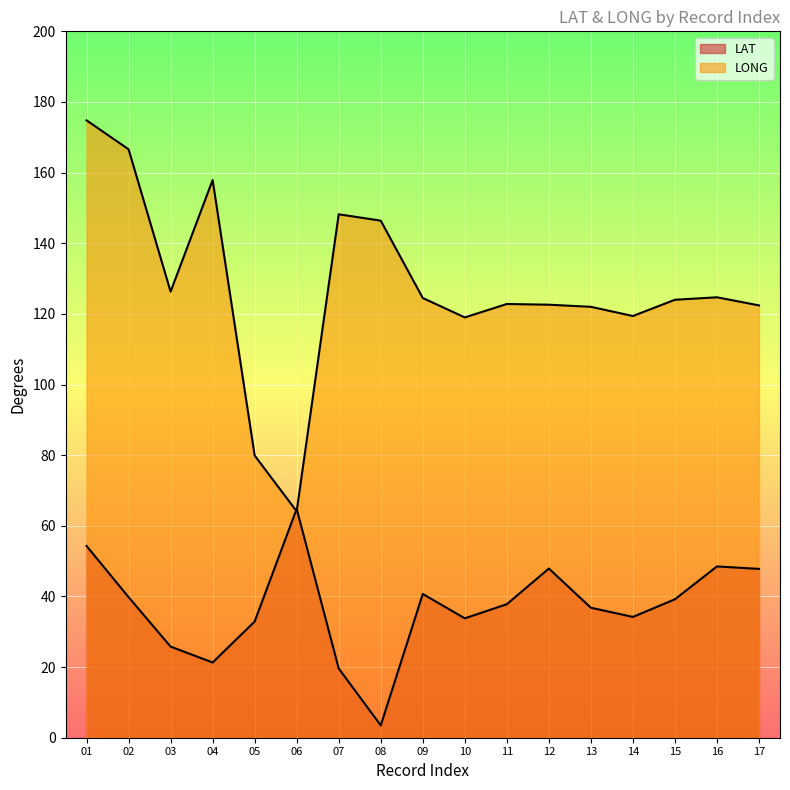

Reading left to right, list all the values displayed in this chart.

LAT: 54.3	39.8	25.8	21.3	32.9	64.8	19.6	3.5	40.7	33.8	37.8	47.9	36.8	34.2	39.2	48.5	47.8
LONG: 174.8	166.6	126.3	157.9	79.9	64.1	148.2	146.4	124.5	119.0	122.8	122.6	122.0	119.4	124.0	124.7	122.4